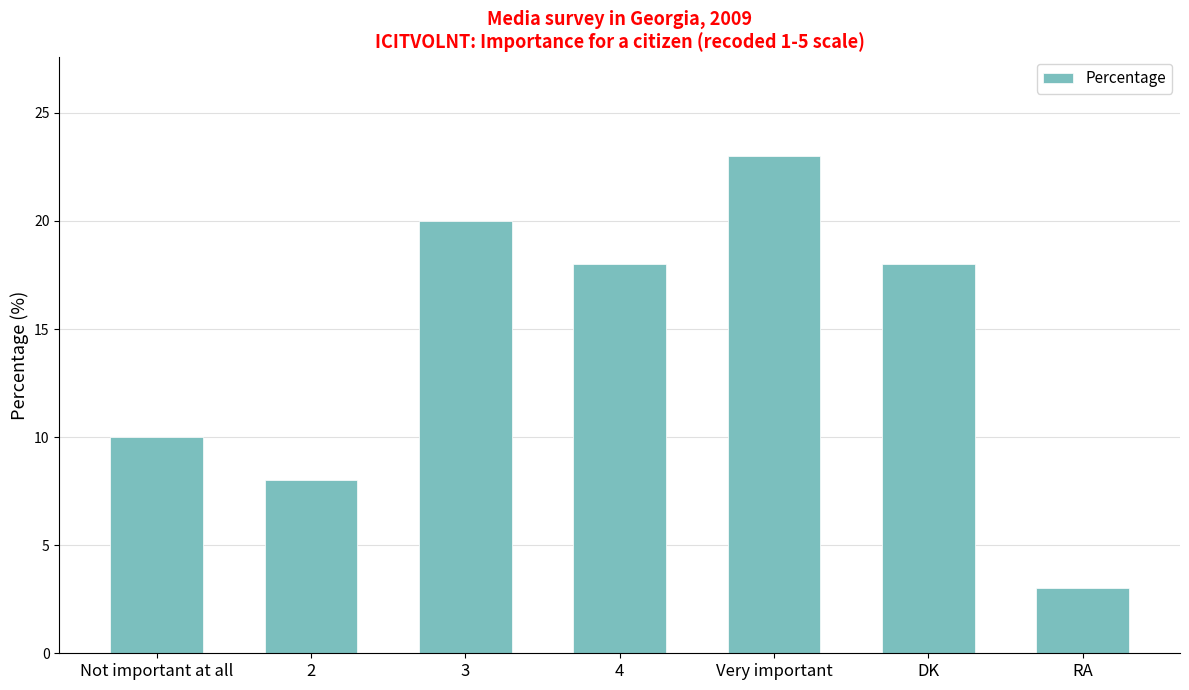

Reading right to left, list all the values displayed in this chart.

3	18	23	18	20	8	10